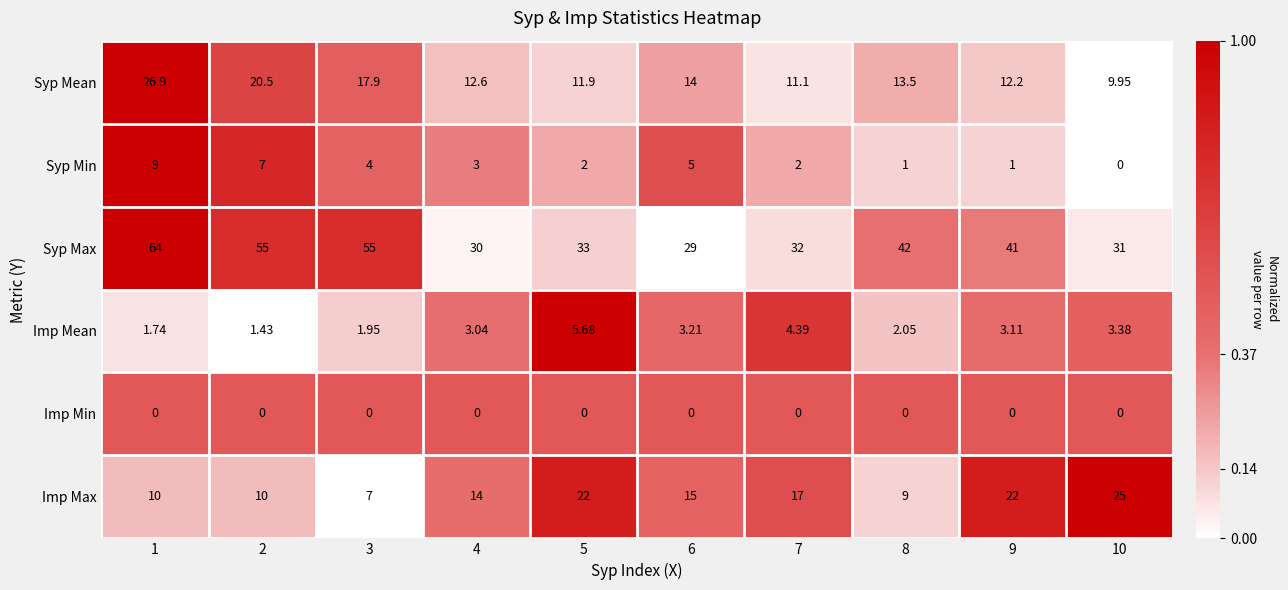

Which series has the largest total across all categories?

Syp Max